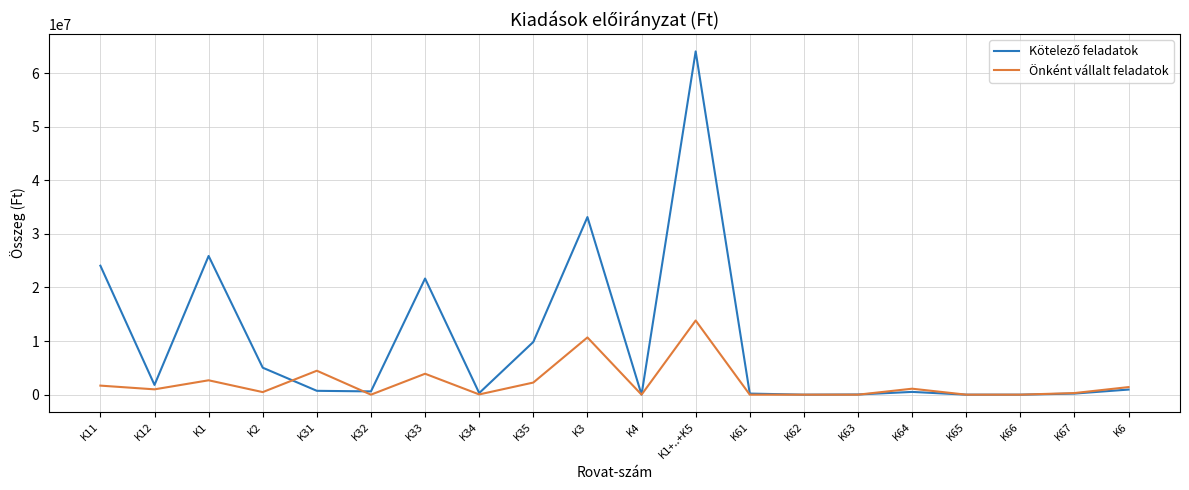

What is the total value across all series at K1+..+K5?

77900864